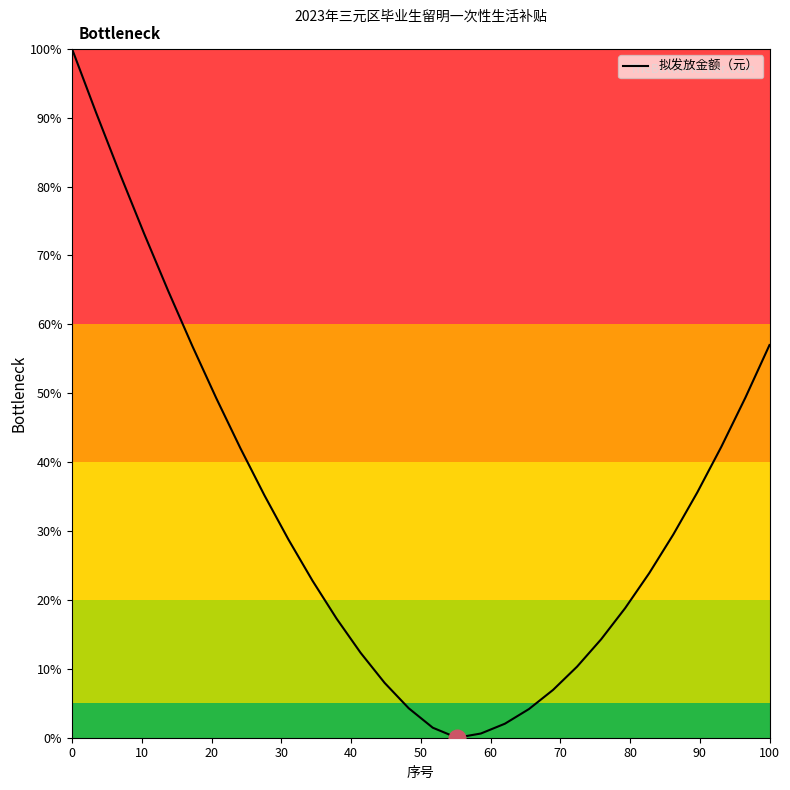

Does the chart have visible grid lines?

No